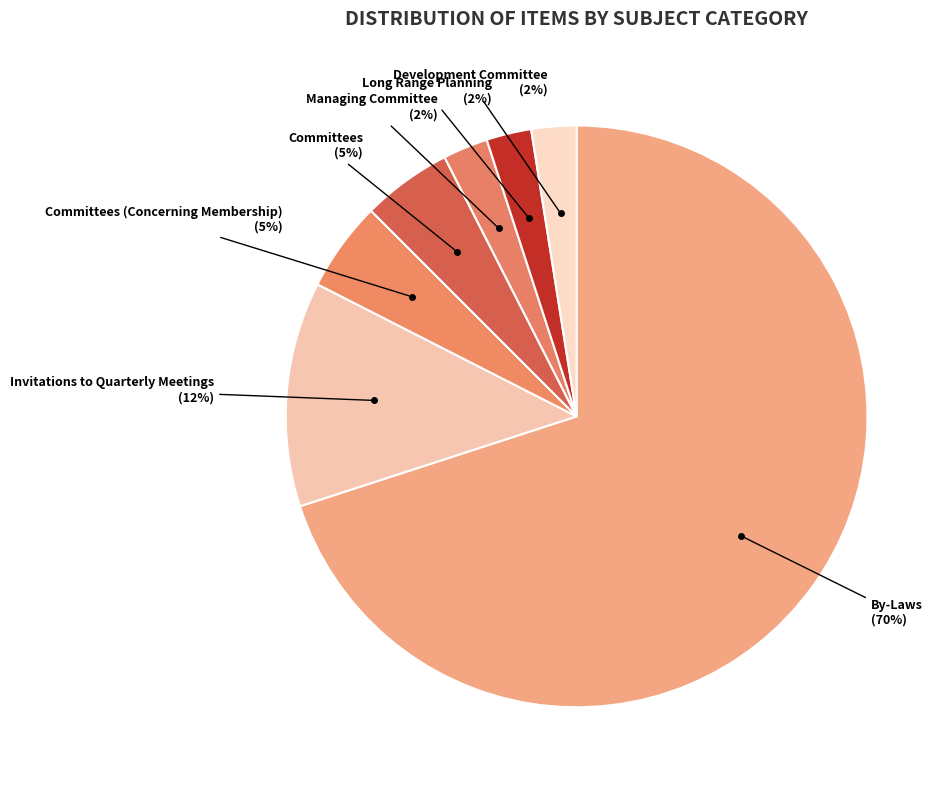

Is it true that Invitations to Quarterly Meetings is 13% of the pie?

True